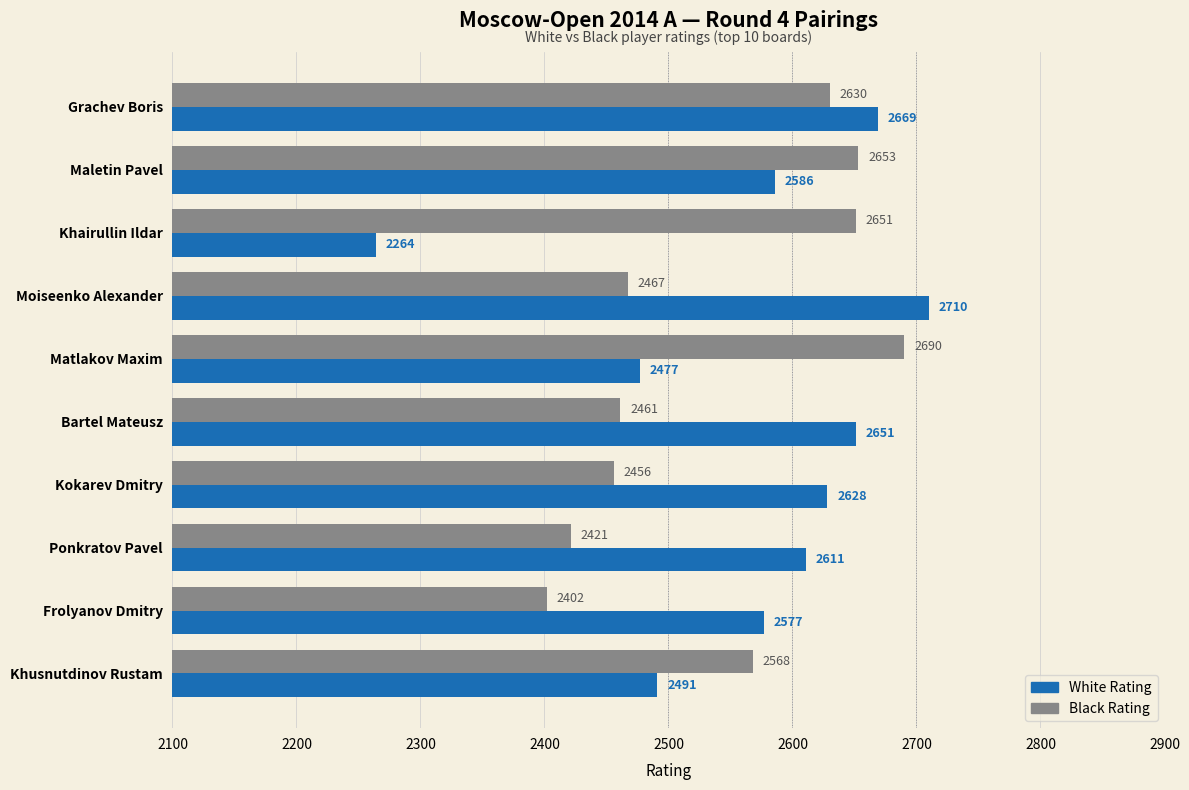

The Black Rating series shows 4047 at Moiseenko Alexander. True or false?

False